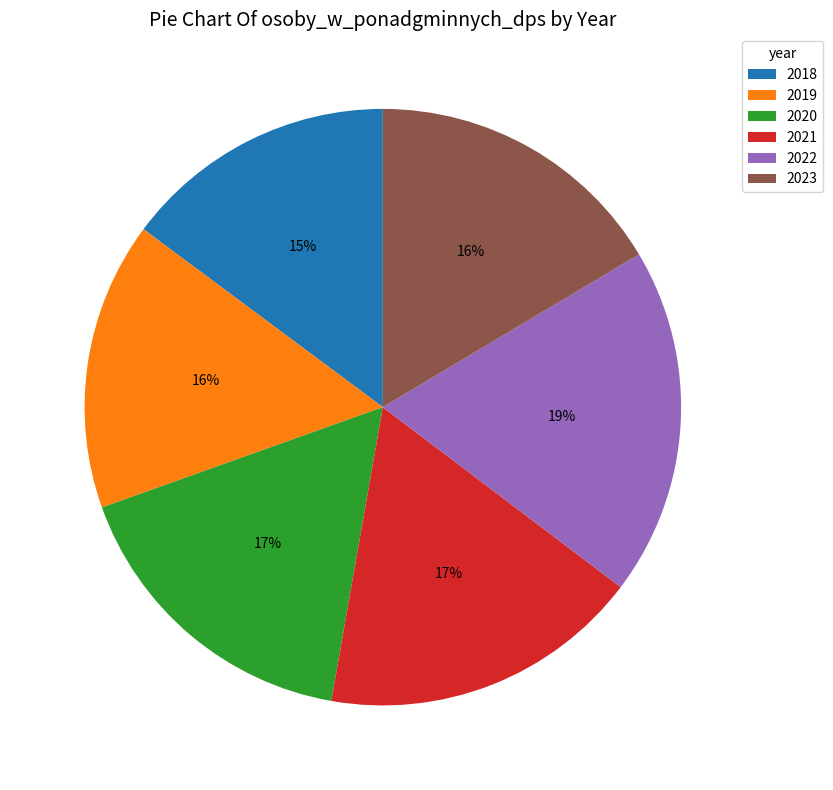

Which has a higher value, 2022 or 2023?

2022